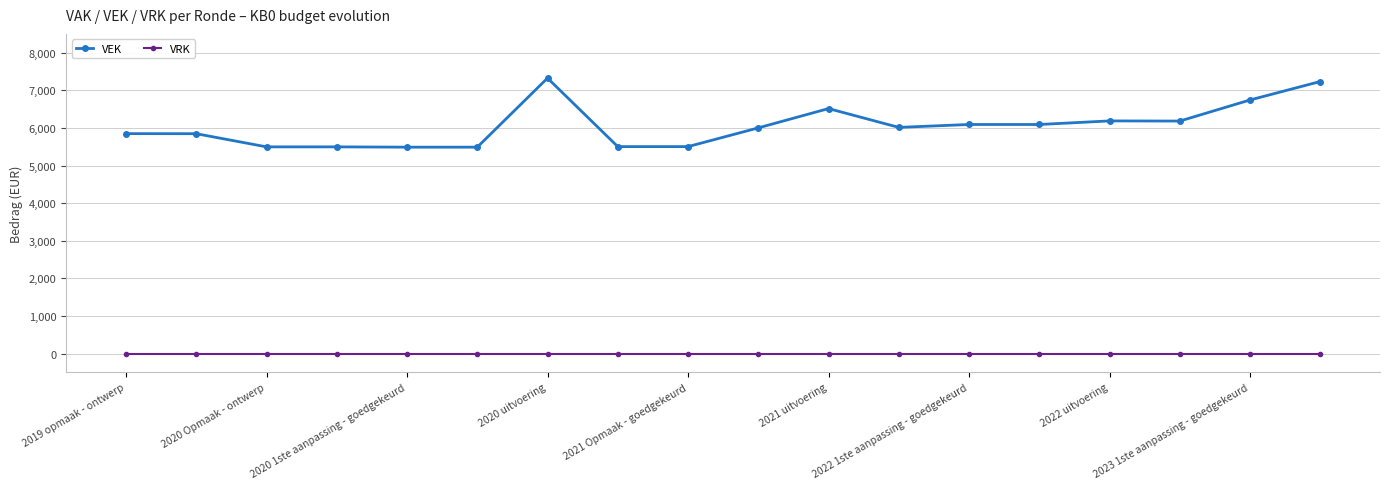

Which series has the widest spread of values?

VEK